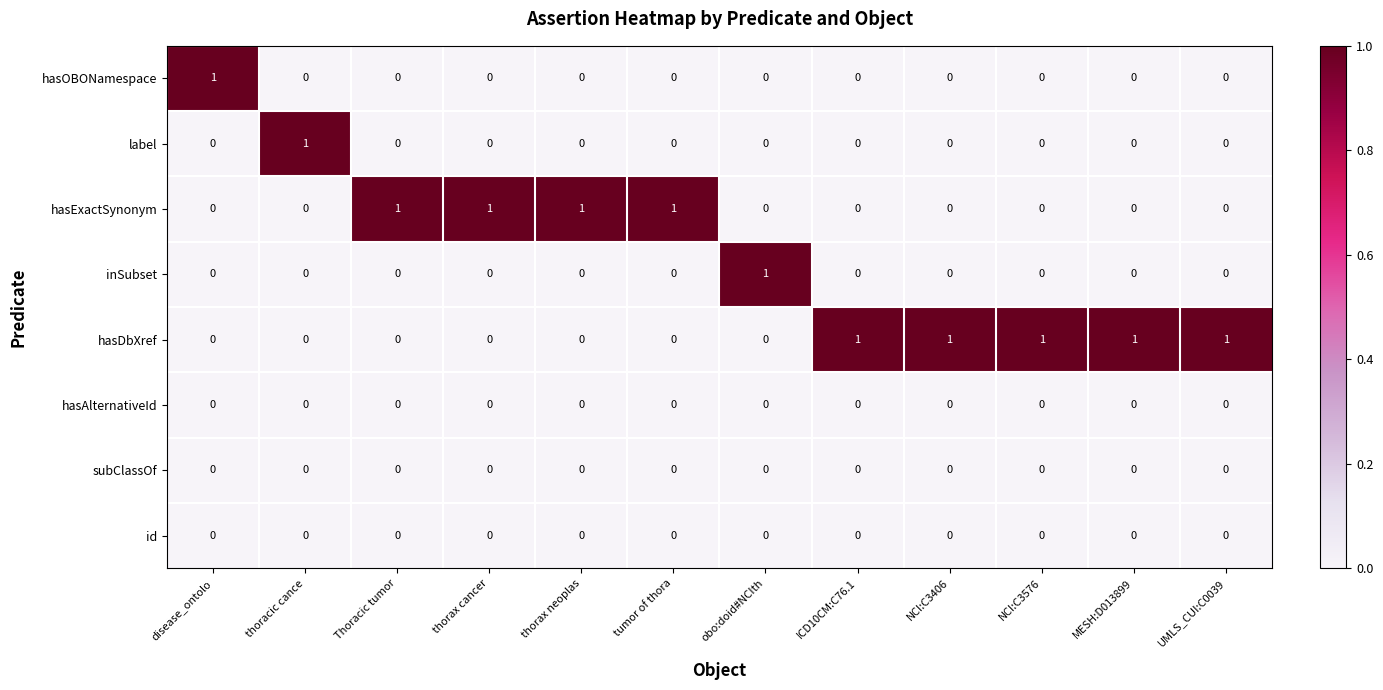

What is the spread (max minus min) of values at UMLS_CUI:C0039?

1